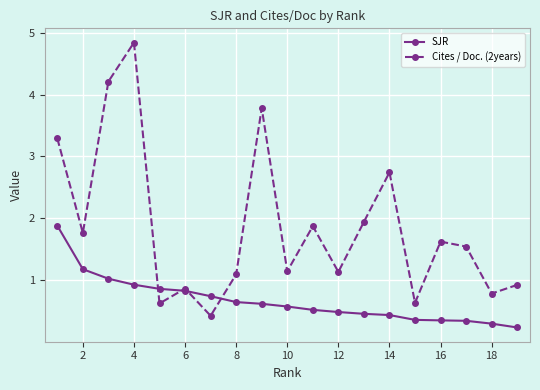

In Cites / Doc. (2years), how many points are higher than both neighbors (excluding endpoints)?

6